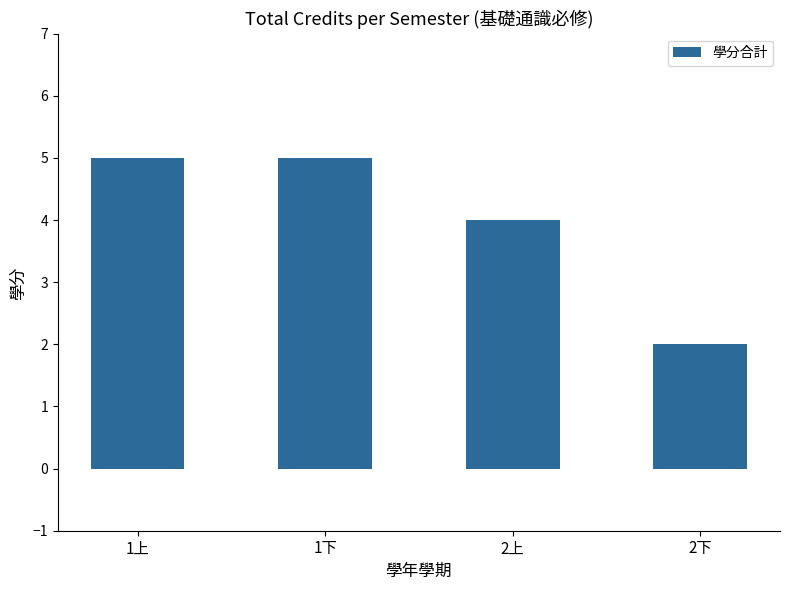

What is the label of the 3rd bar from the left?

2上